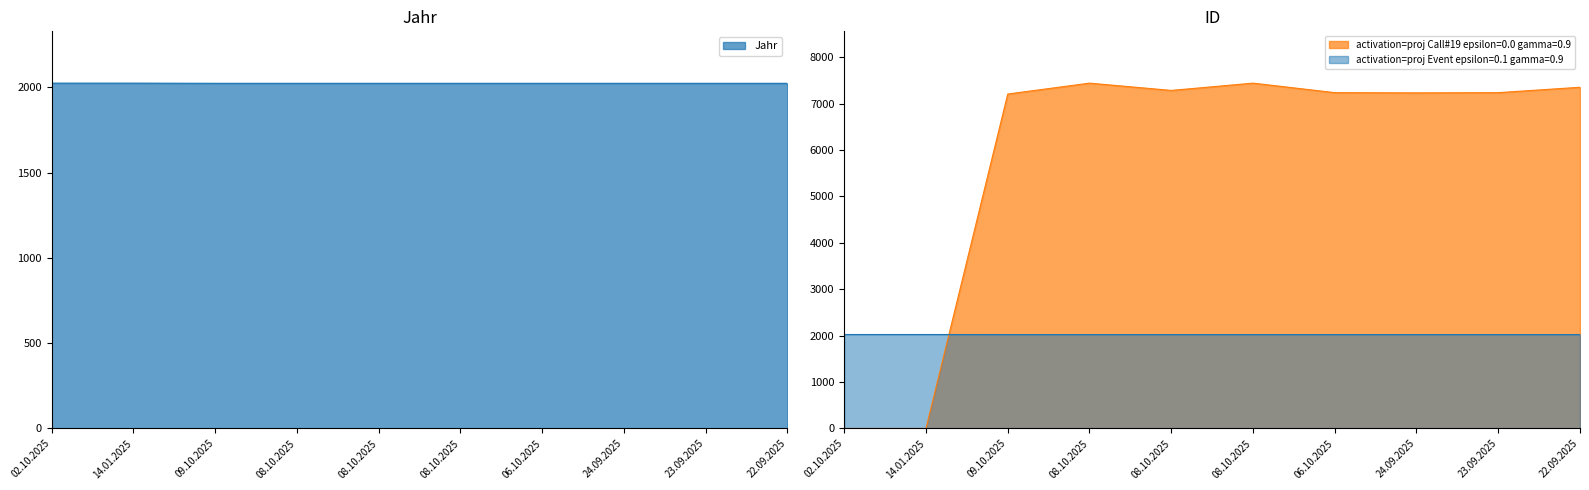

Which series has the largest total across all categories?

ID